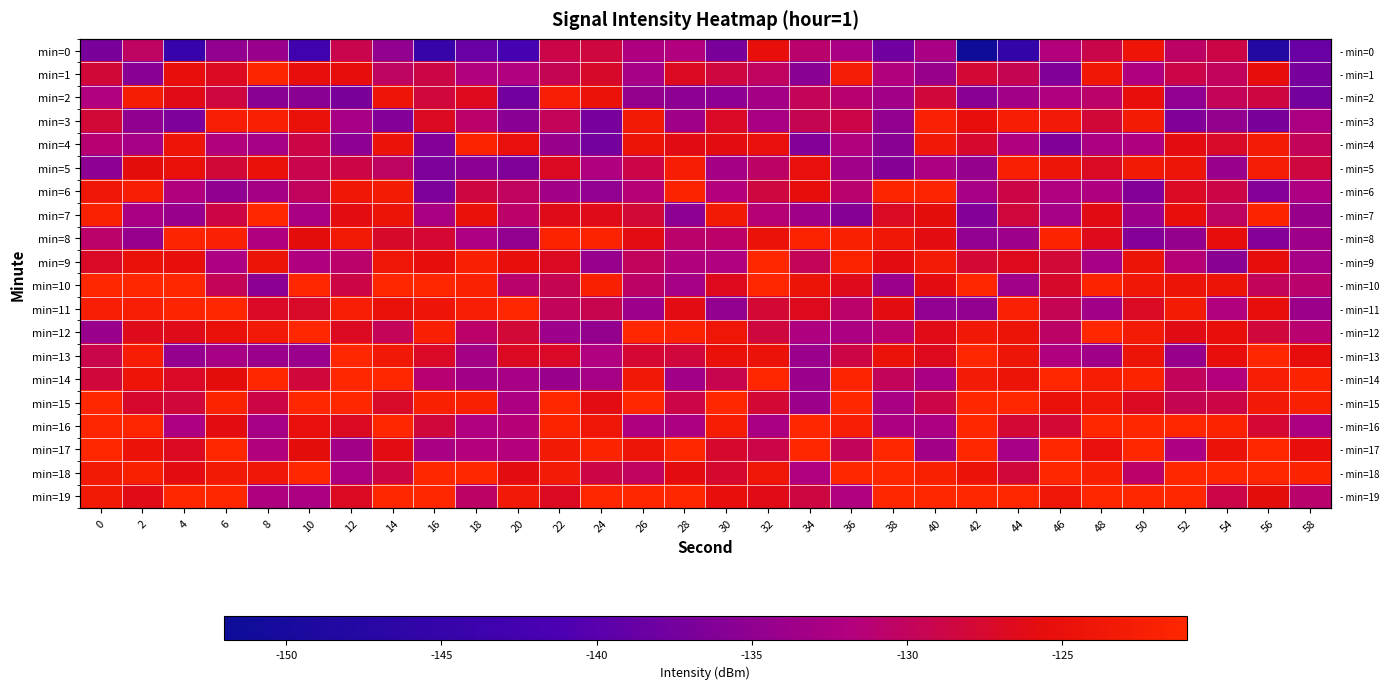

True or false: min=16 has a value of -118.6 at 50.

True